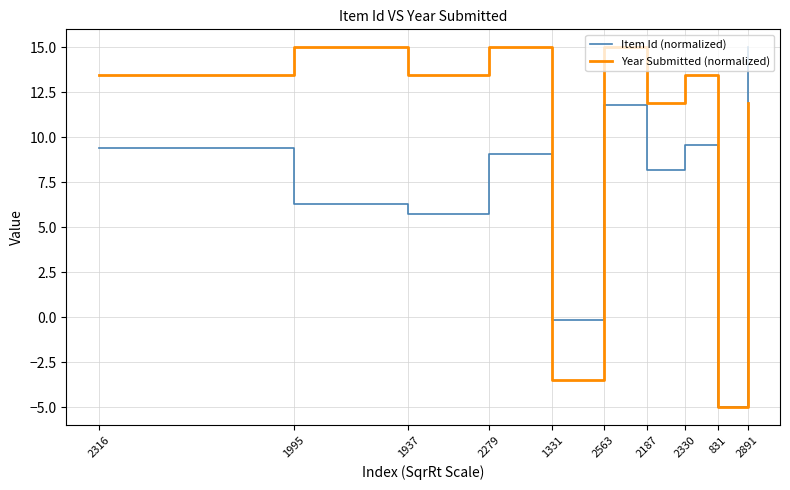

Reading left to right, list all the values displayed in this chart.

Item Id (normalized): 9.4	6.3	5.7	9.1	-0.1	11.8	8.2	9.6	-5.0	15.0
Year Submitted (normalized): 13.5	15.0	13.5	15.0	-3.5	15.0	11.9	13.5	-5.0	11.9